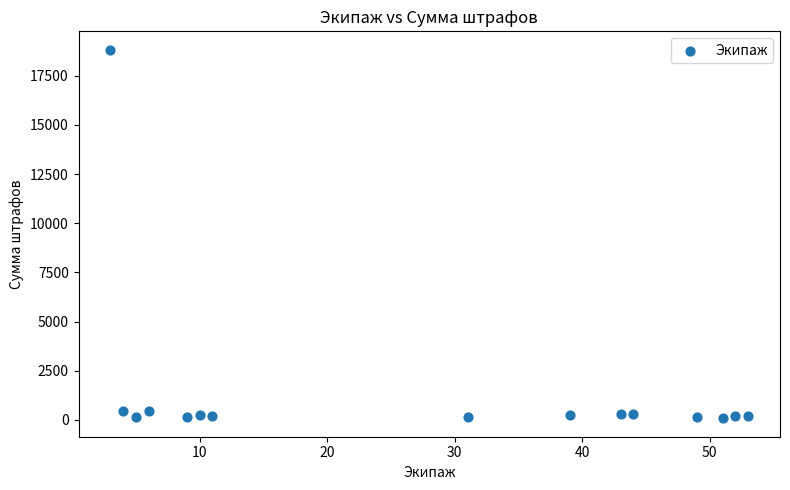

What is the range of Y values (max minus min)?

18740